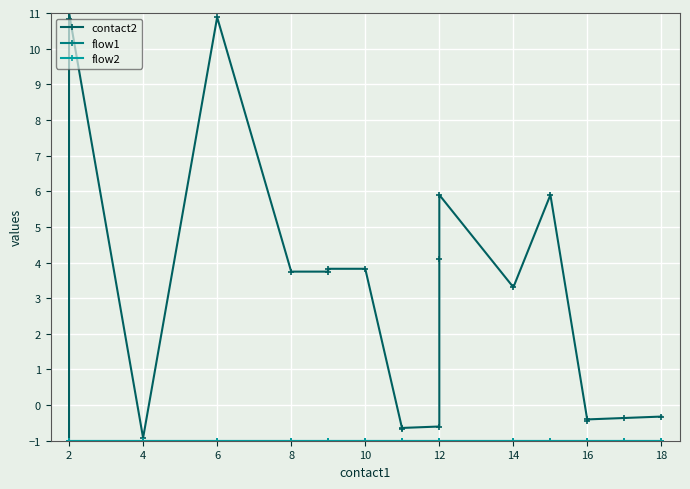

True or false: flow1 has a value of -0.6 at 16.

False